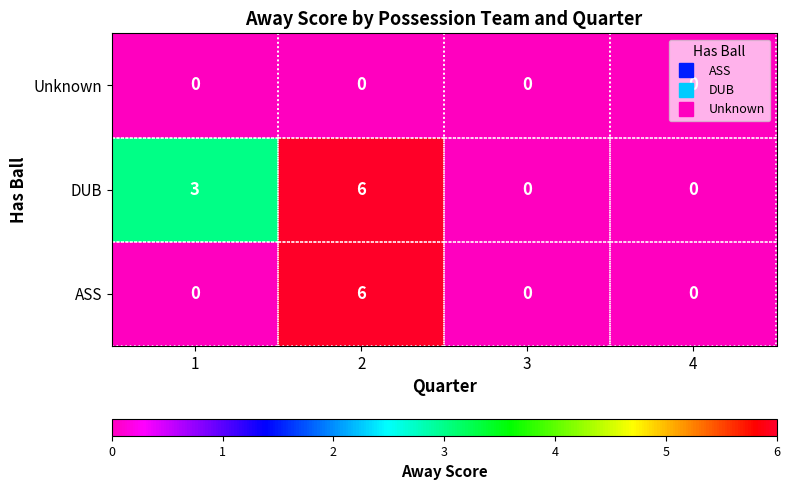

List the series in order of their overall mean, highest first.

DUB, ASS, Unknown